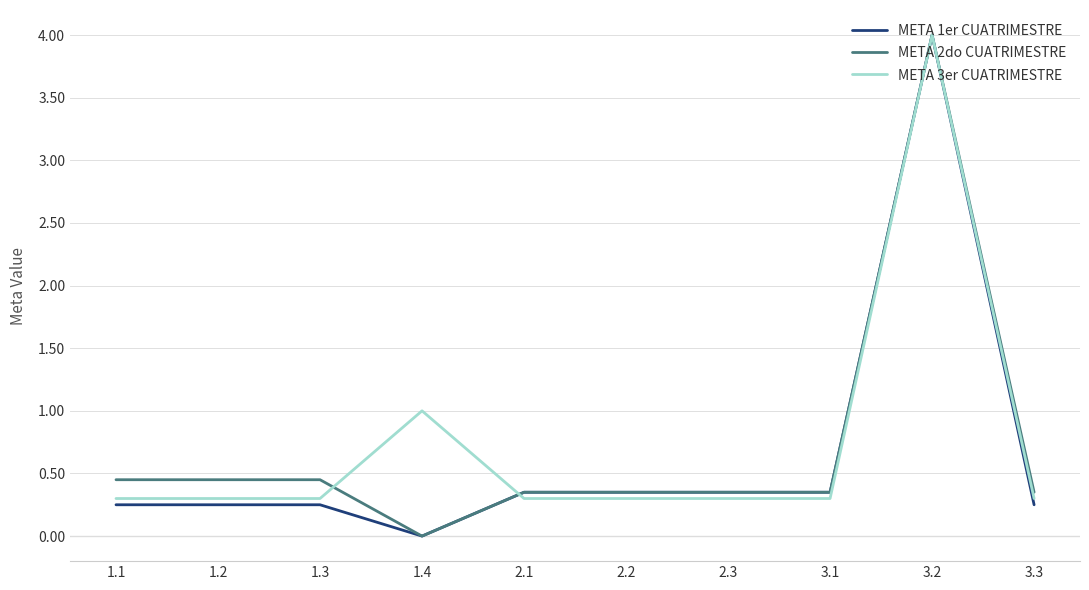

What position from the right is 3.2?

2